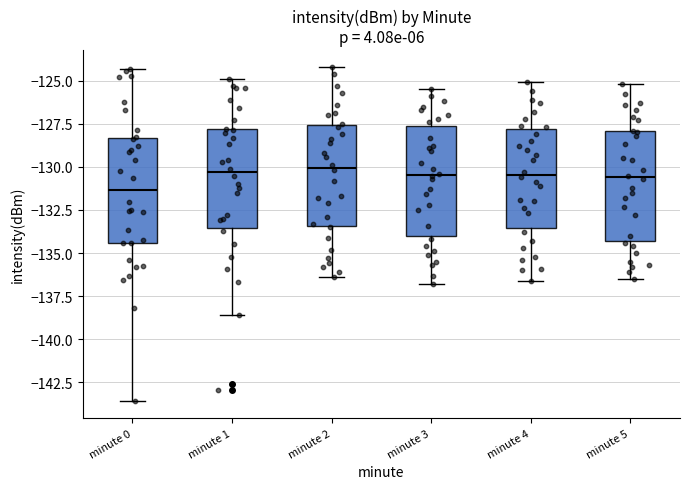

Reading left to right, read every box against the y-axis: the position of its median line, the range the box covers, and the ends of its whiskers. The values are not printed on the chart, so give them approximately, as read against the axis.

minute 0: median -131.5, box -134.5 to -128.5, whiskers -143.5 to -124.5
minute 1: median -130.5, box -133.5 to -128.0, whiskers -138.5 to -125.0
minute 2: median -130.0, box -133.5 to -127.5, whiskers -136.5 to -124.0
minute 3: median -130.5, box -134.0 to -127.5, whiskers -137.0 to -125.5
minute 4: median -130.5, box -133.5 to -128.0, whiskers -136.5 to -125.0
minute 5: median -130.5, box -134.5 to -128.0, whiskers -136.5 to -125.0